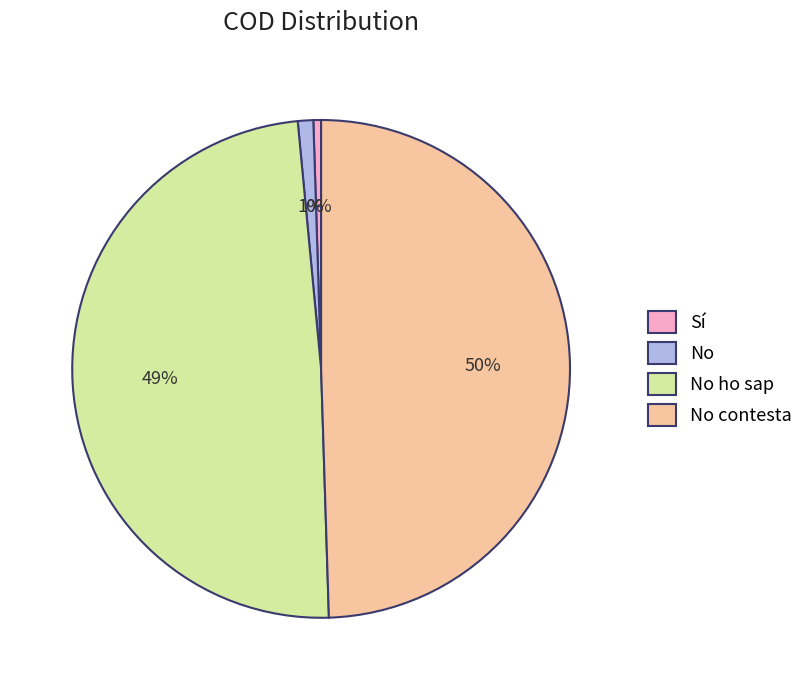

Which has a higher value, No contesta or No?

No contesta